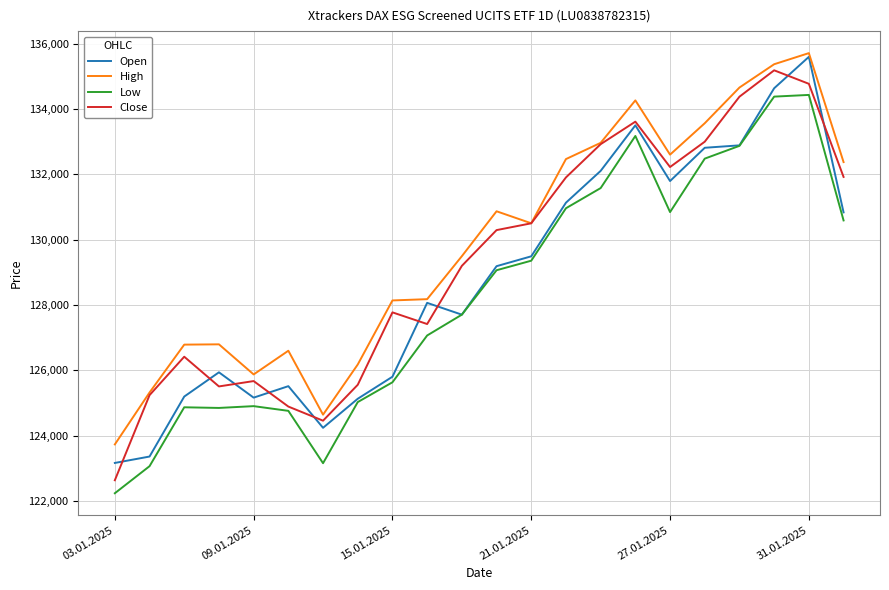

What is the minimum value for High?

123734